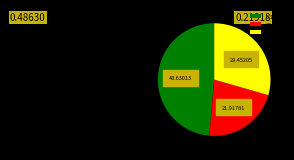

Combined, do 30-41 and 0-19 account for over 50%?

Yes